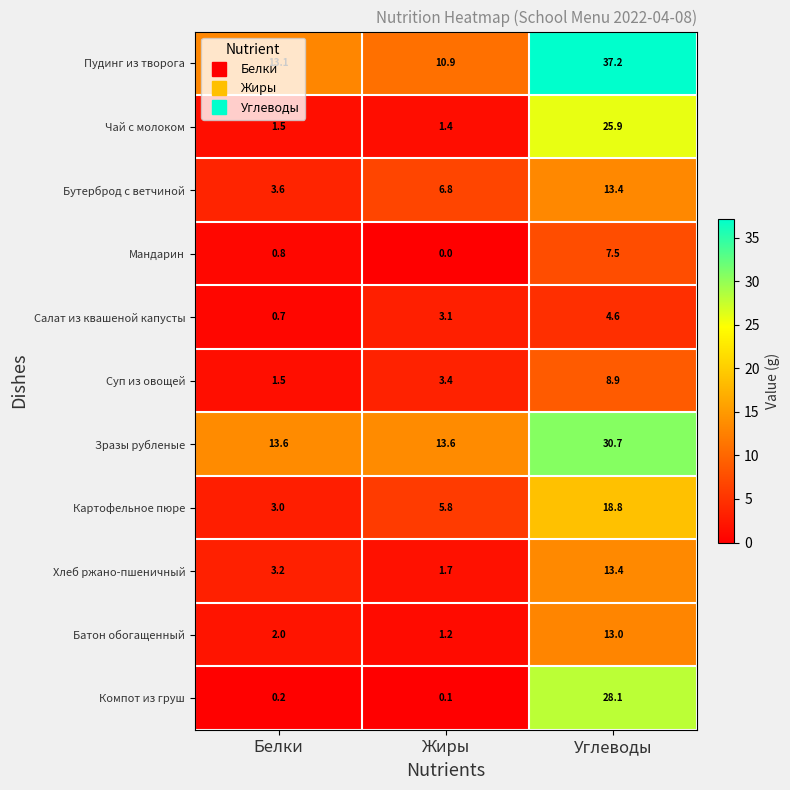

True or false: Пудинг из творога has a value of 10.9 at Жиры.

True